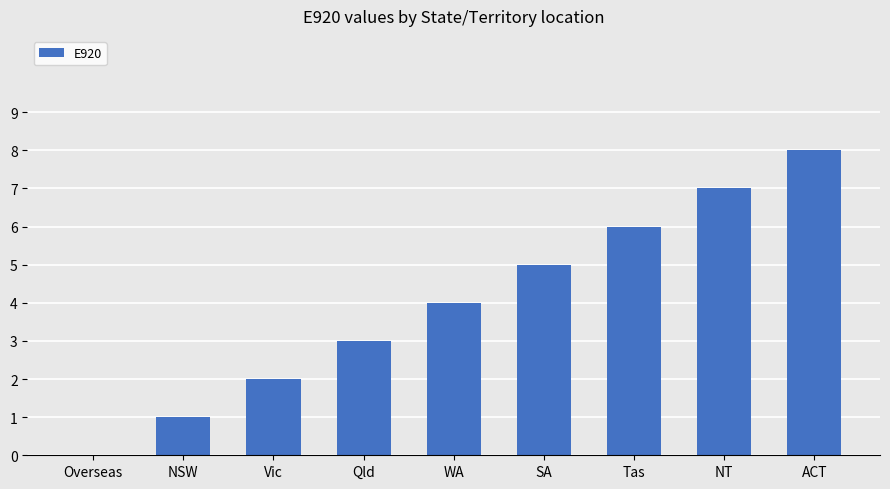

How many values are between 2 and 6?

5